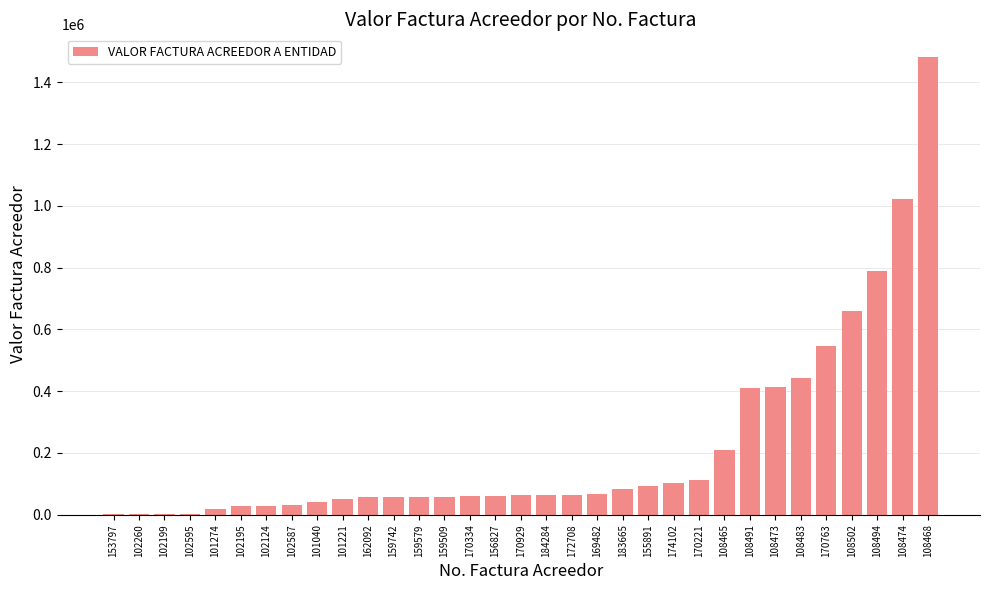

At which category does the chart reach its peak across all series?

108468